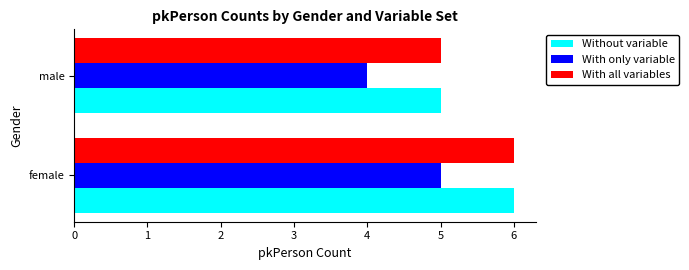

True or false: With all variables has a value of 9 at female.

False